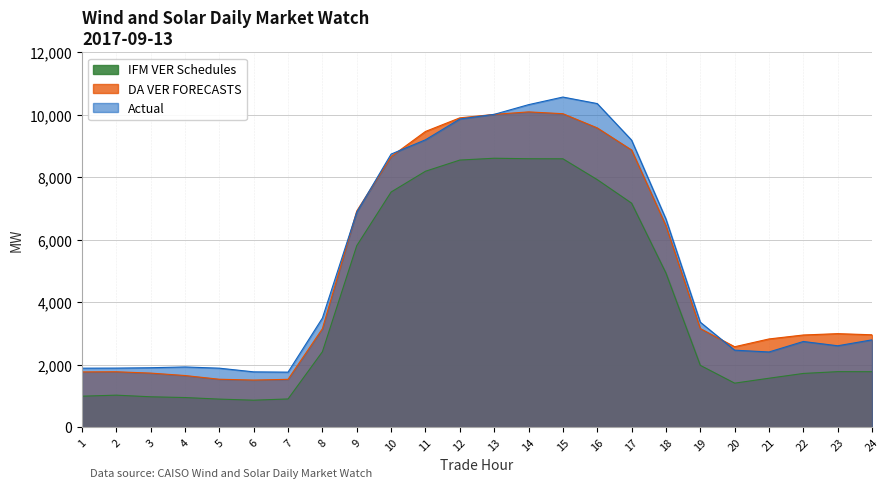

What is the total value across all series at 14?

29023.6